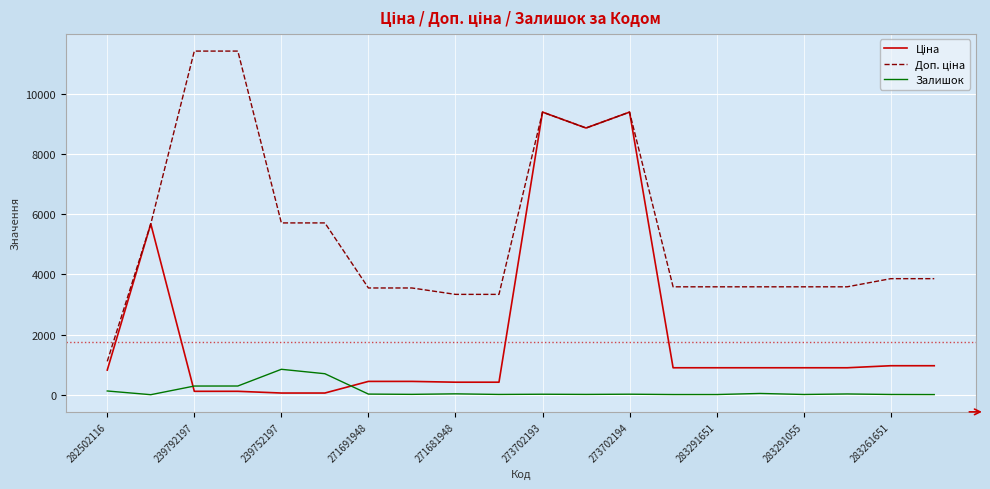

What is the greatest value displayed?

11410.0